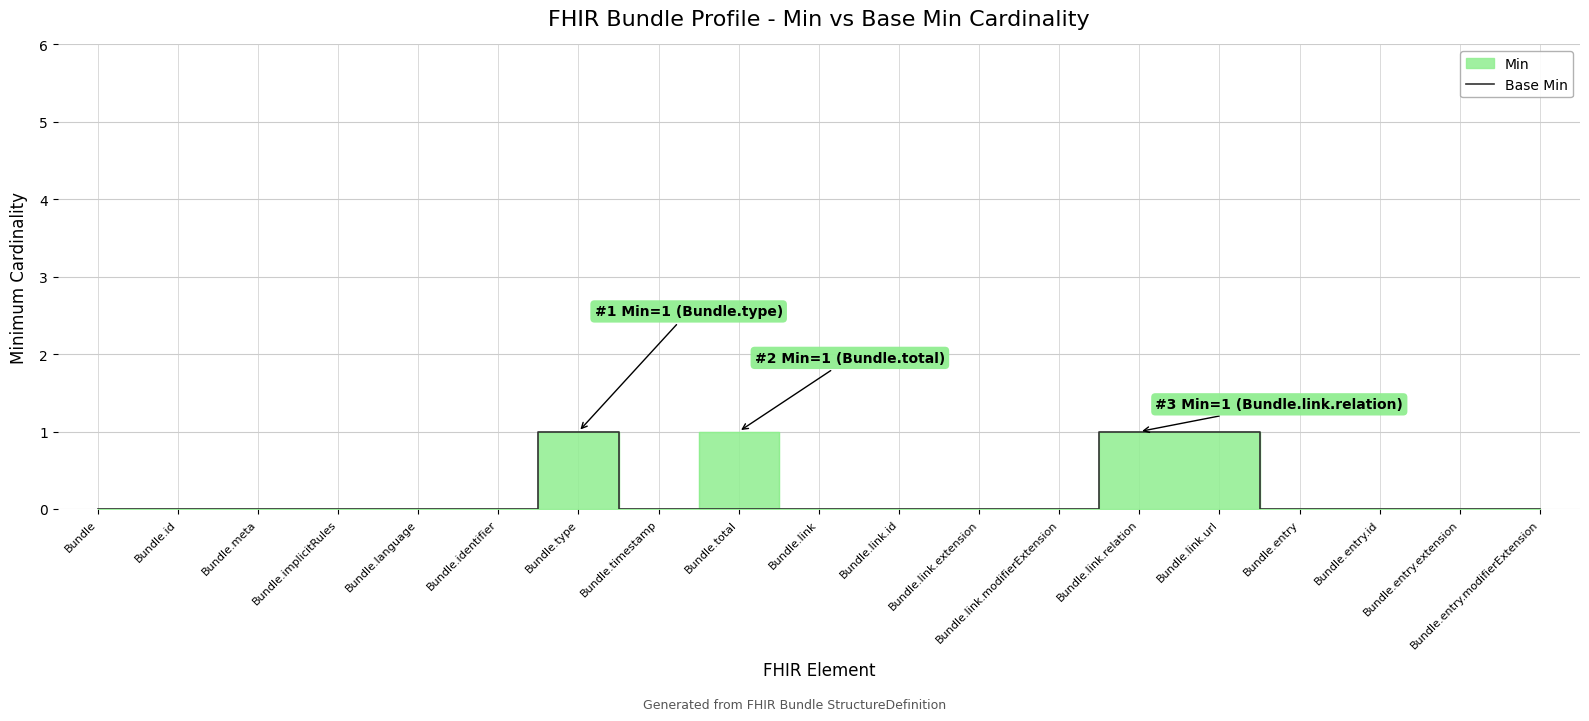

How many values exceed 0?

3